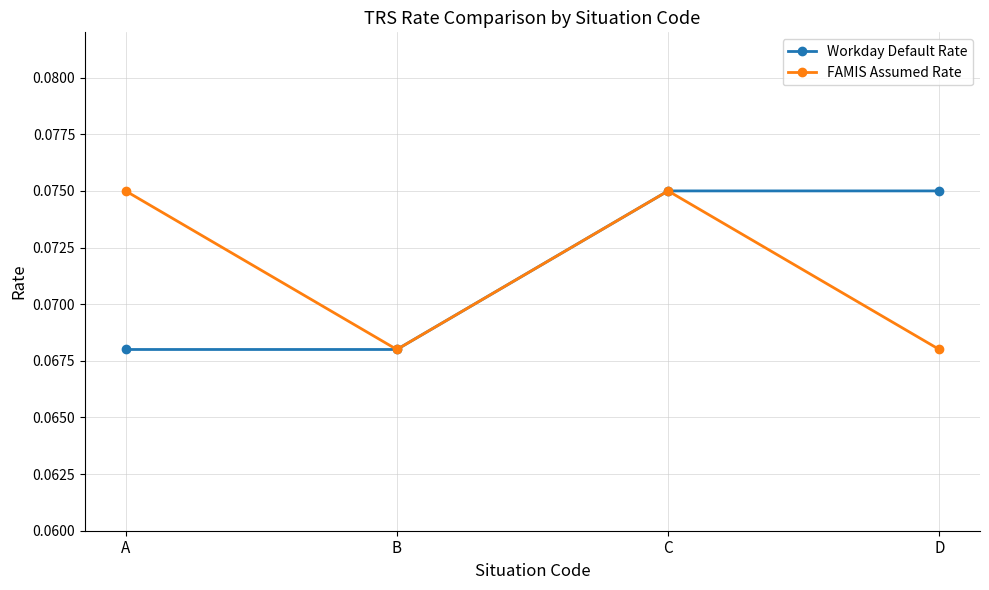

How many FAMIS Assumed Rate values are between 0 and 1?

4